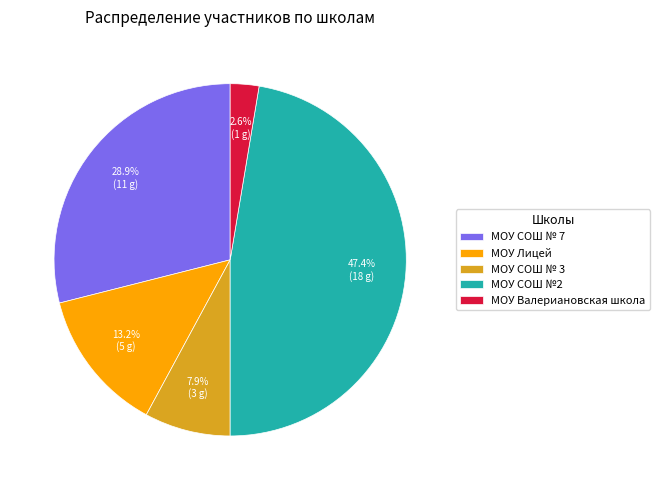

Is there a majority slice in this chart?

No